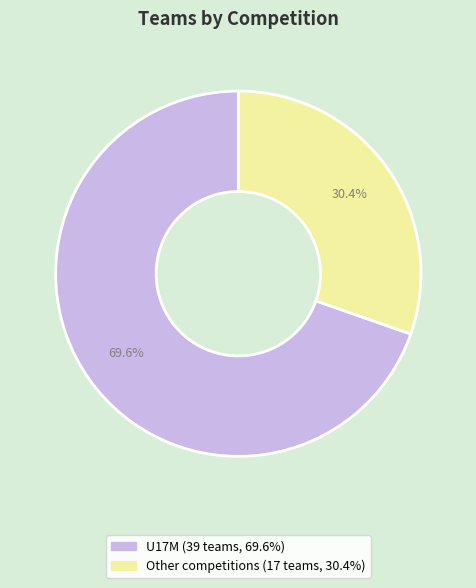

Rank the categories by value from highest to lowest.

U17M, Other